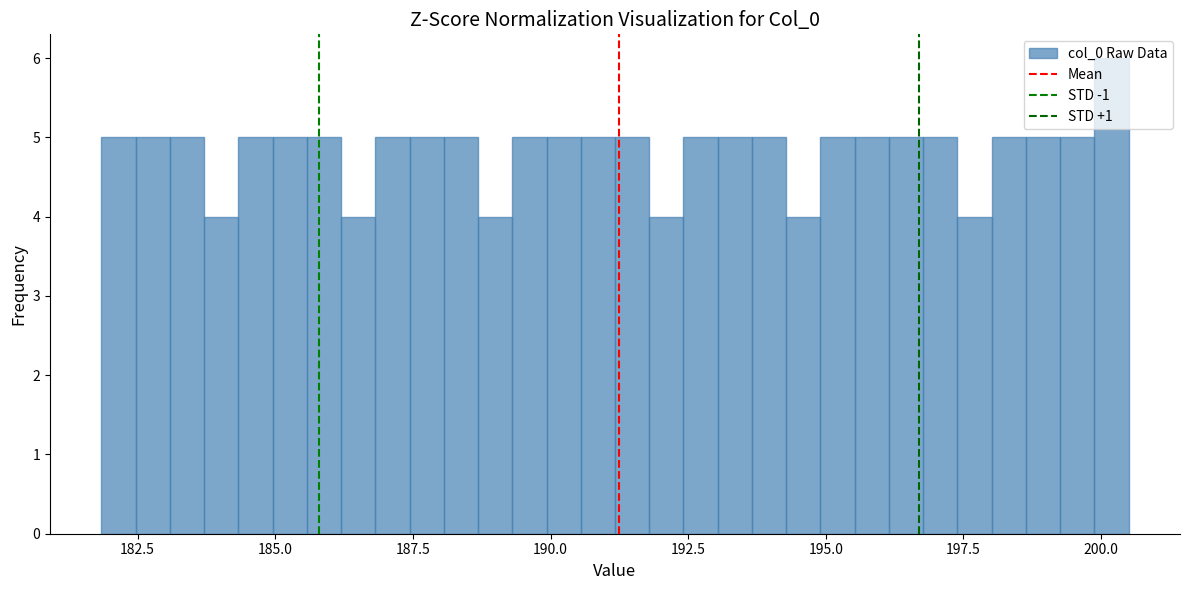

Read against the x-axis, roughly where is the centre of the tallest bar?

200.0